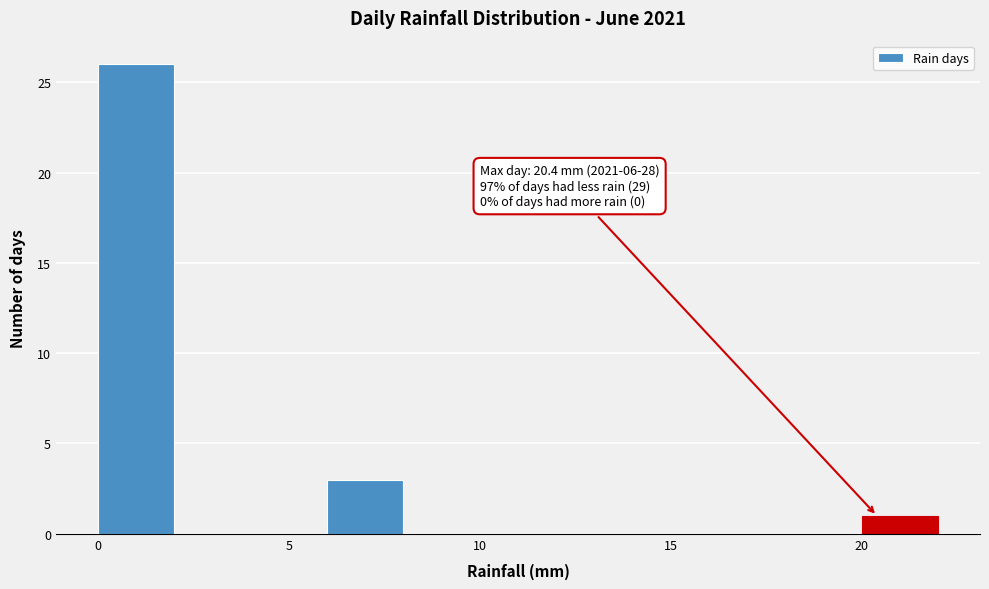

Which range on the x-axis has the tallest bar?

0 to 2